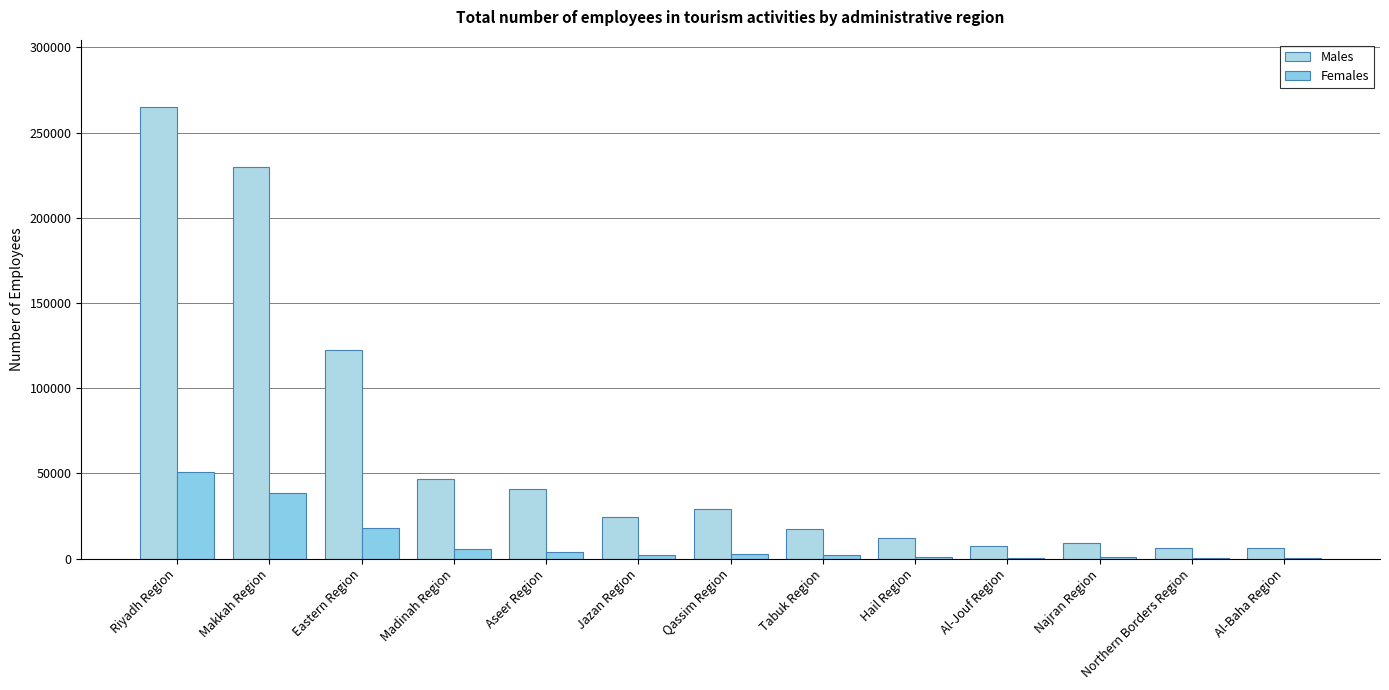

True or false: Males has a value of 41093 at Aseer Region.

True